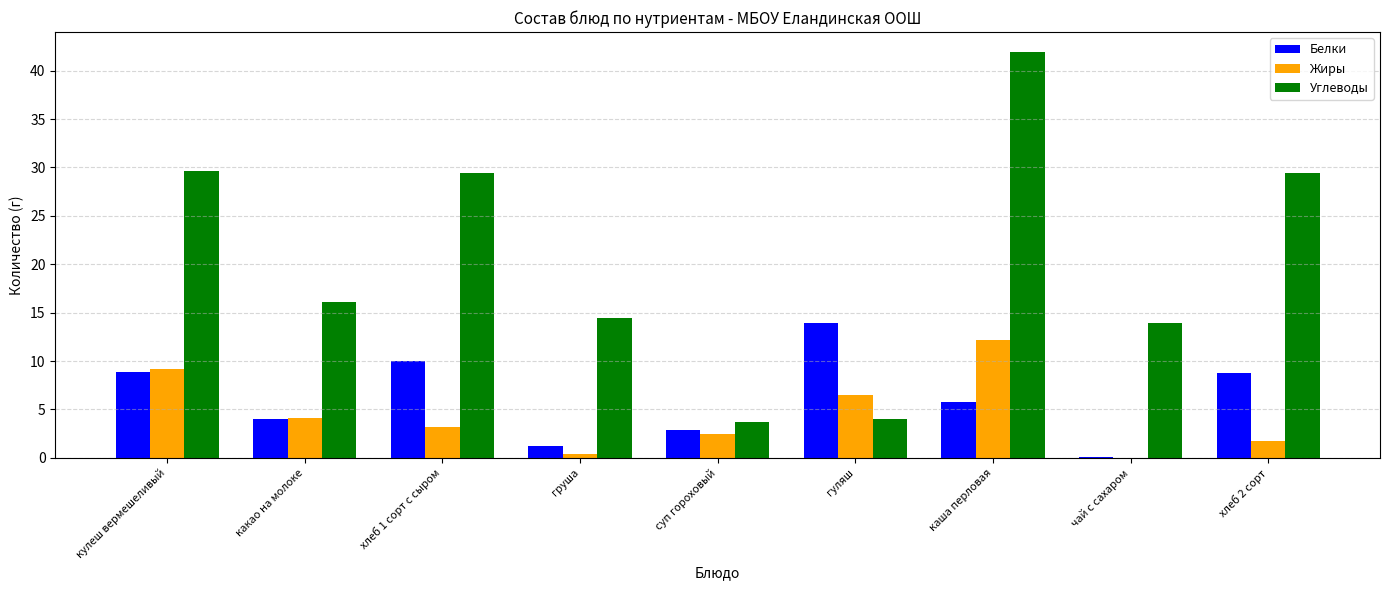

The Углеводы series shows 14.6 at кулеш вермешеливый. True or false?

False